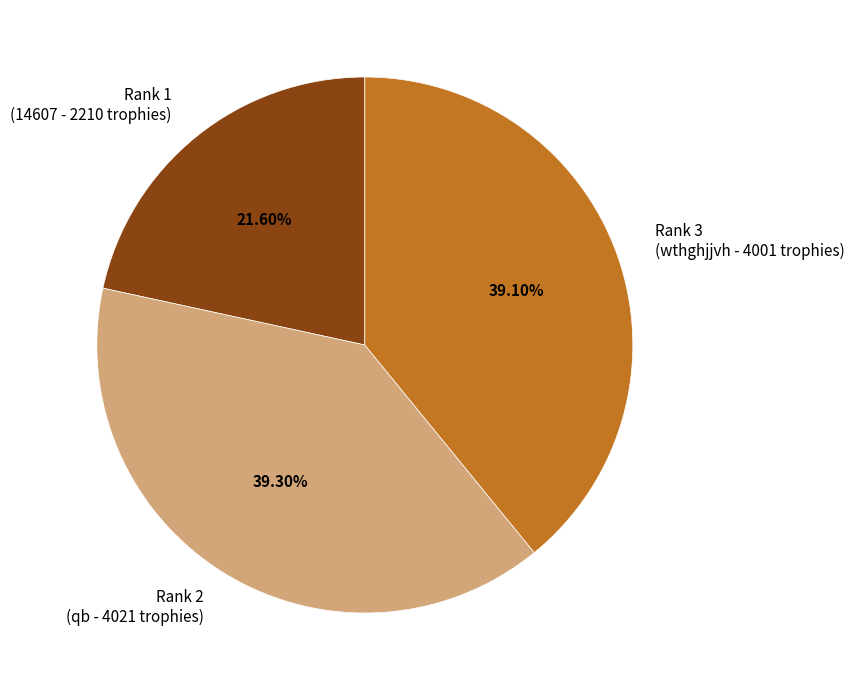

Is it true that Rank 1 is 11% of the pie?

False